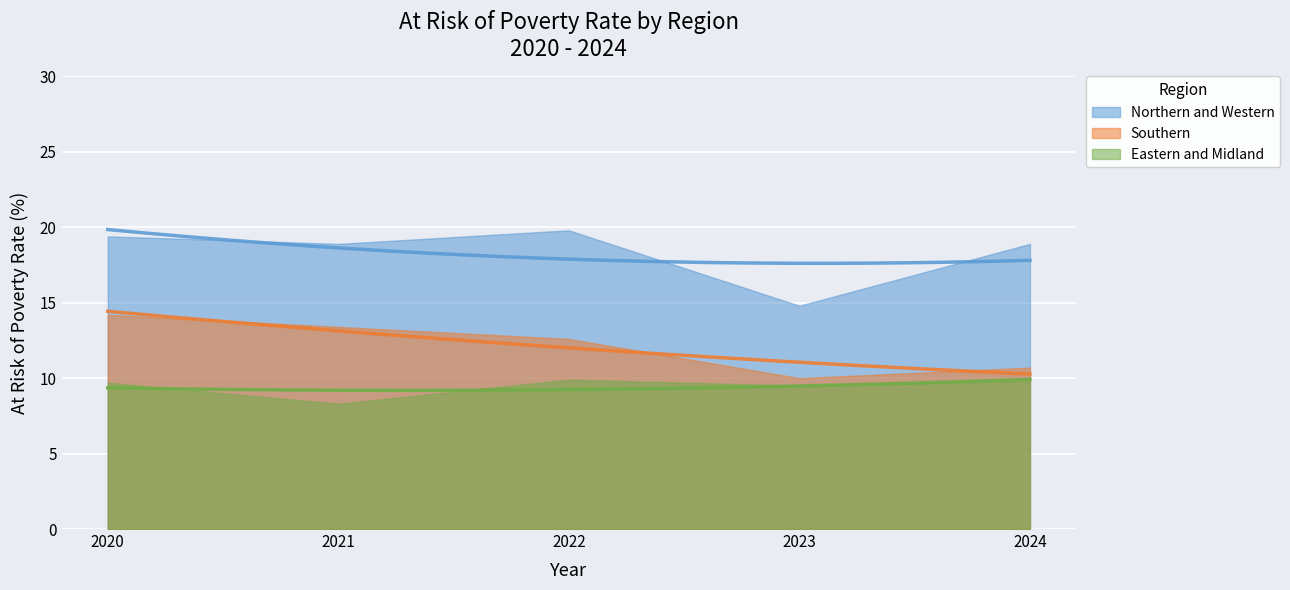

Reading right to left, list all the values displayed in this chart.

Northern and Western: 2024=18.9	2023=14.8	2022=19.8	2021=18.9	2020=19.4
Southern: 2024=10.7	2023=10.0	2022=12.6	2021=13.4	2020=14.2
Eastern and Midland: 2024=9.8	2023=9.5	2022=9.9	2021=8.3	2020=9.7